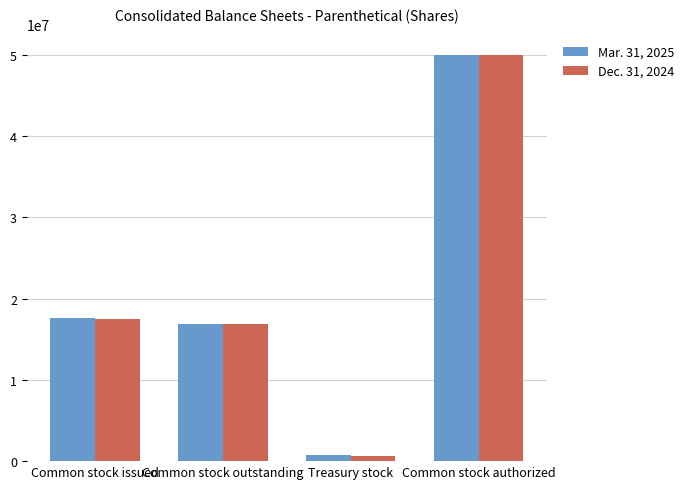

What is the value of the Mar. 31, 2025 bar at the 3rd from the left?

767335